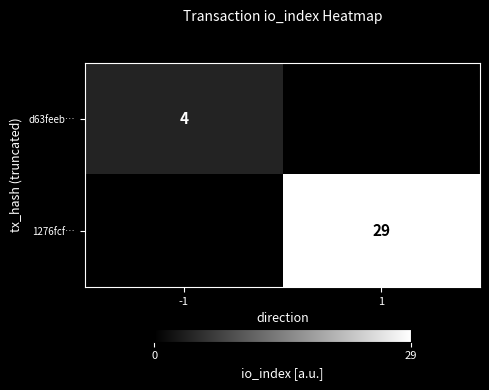

True or false: 1276fcf… has a value of 29 at 1.

True